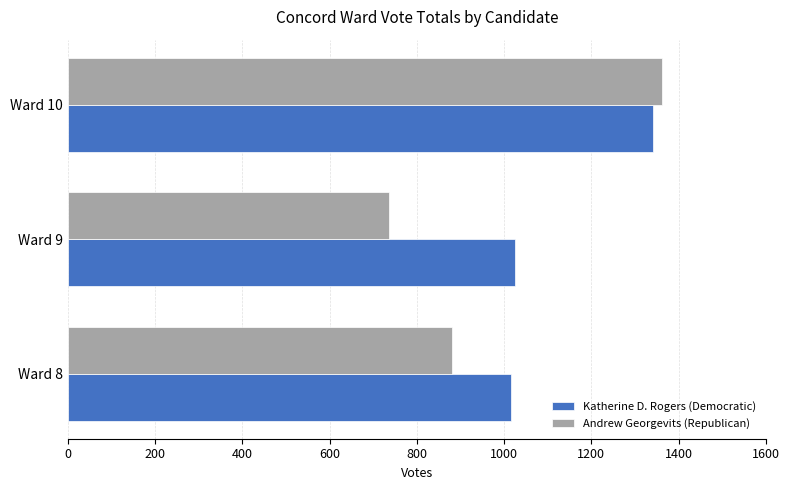

Which series has the largest total across all categories?

Katherine D. Rogers (Democratic)